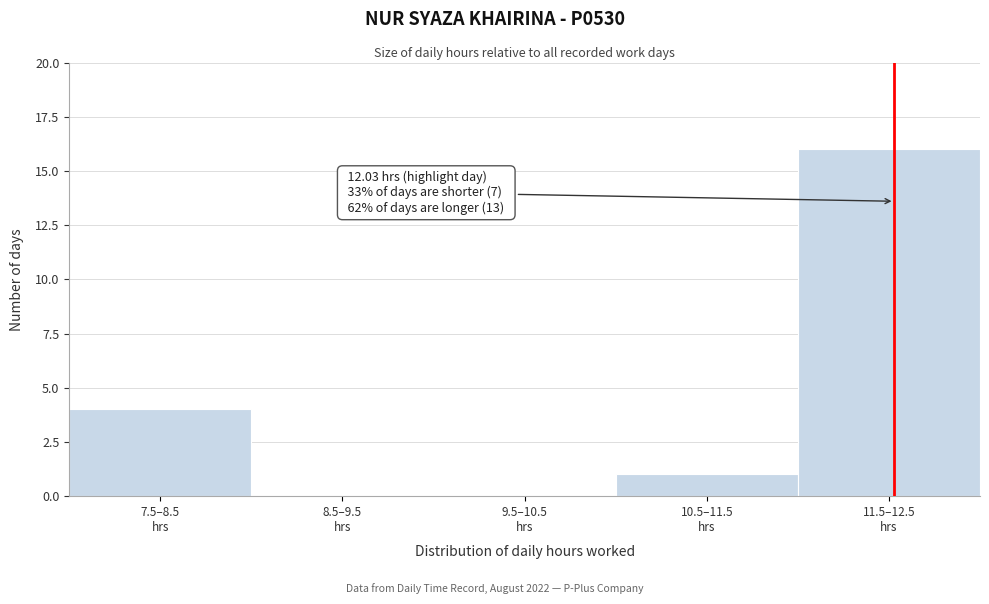

What is the maximum value shown in the chart?

16